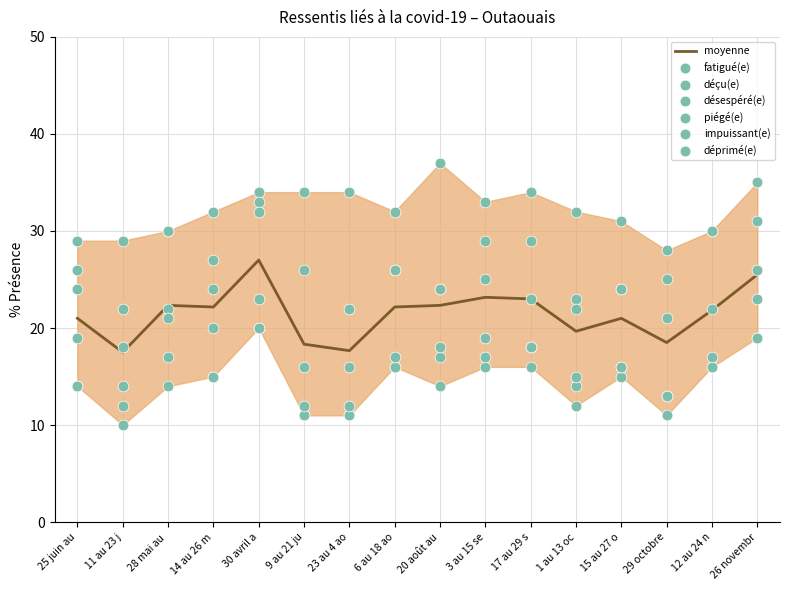

What is the total value across all series at 11 au 23 juin 2021?

105